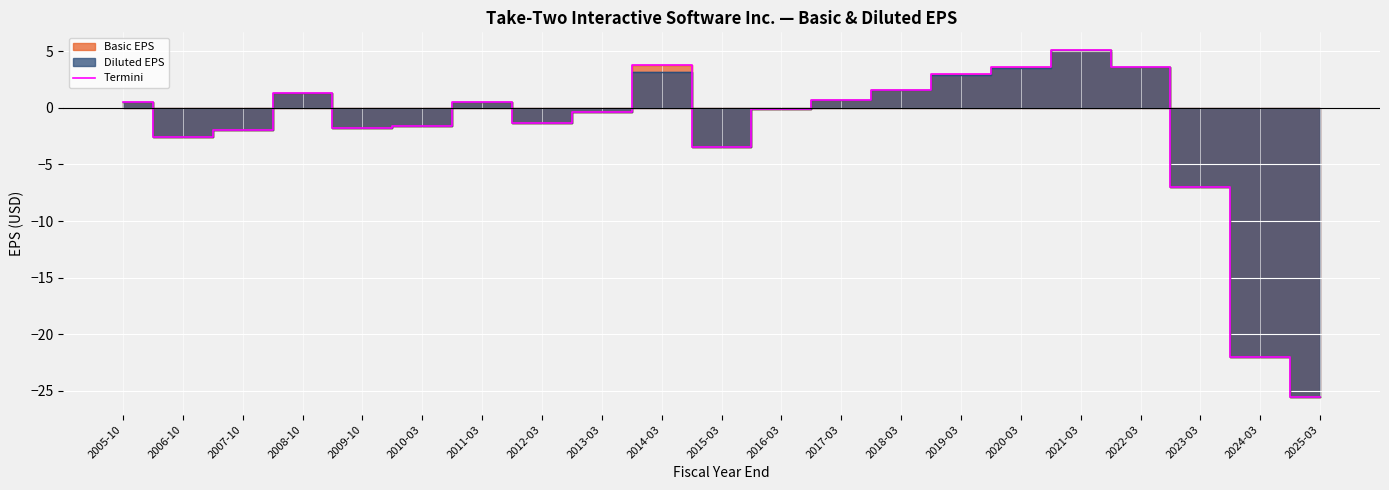

Which label corresponds to the largest value in the chart?

2021-03